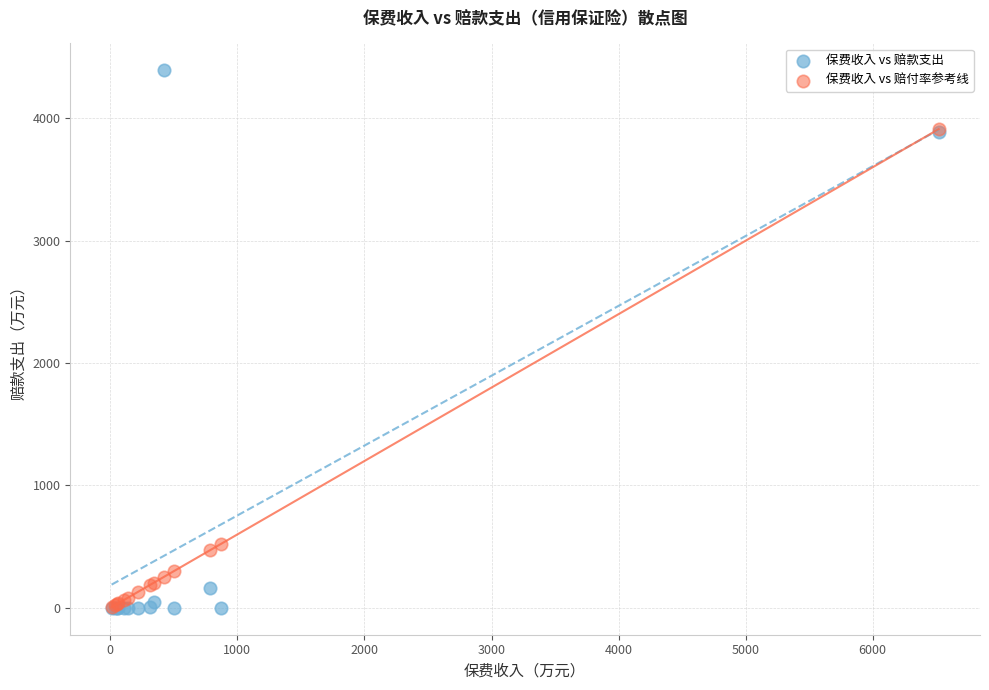

In the 保费收入 vs 赔付率参考线 series, what Y value is closest to 1958?

521.2